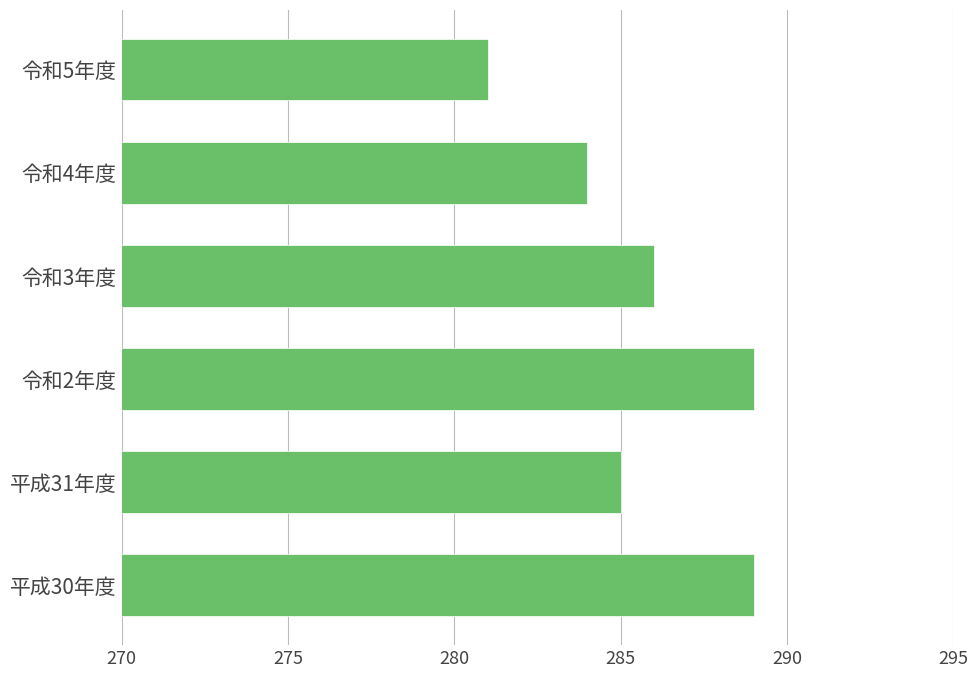

True or false: the data shows 149 at 令和5年度.

False